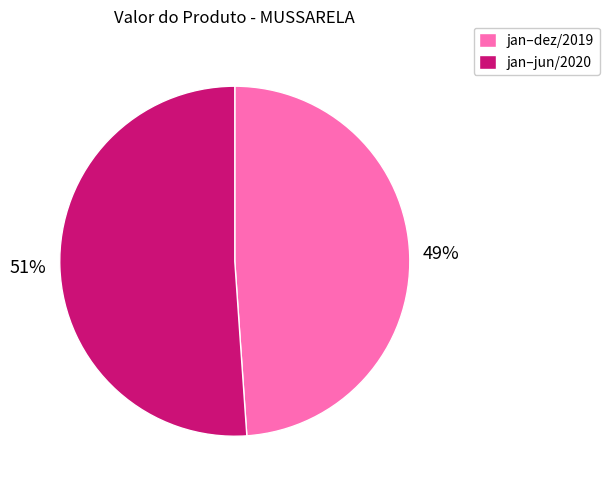

Do jan–jun/2020 and jan–dez/2019 together represent more than half of the pie?

Yes